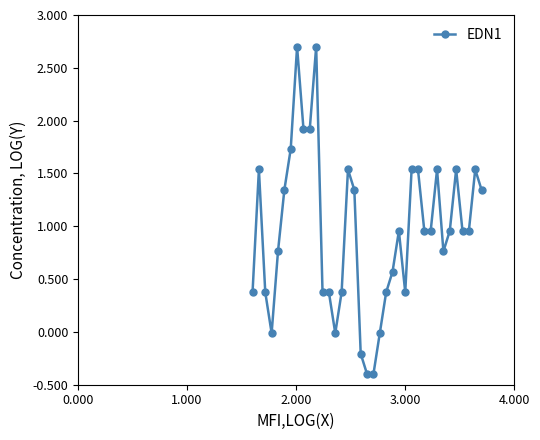

What is the maximum value shown in the chart?

2.7